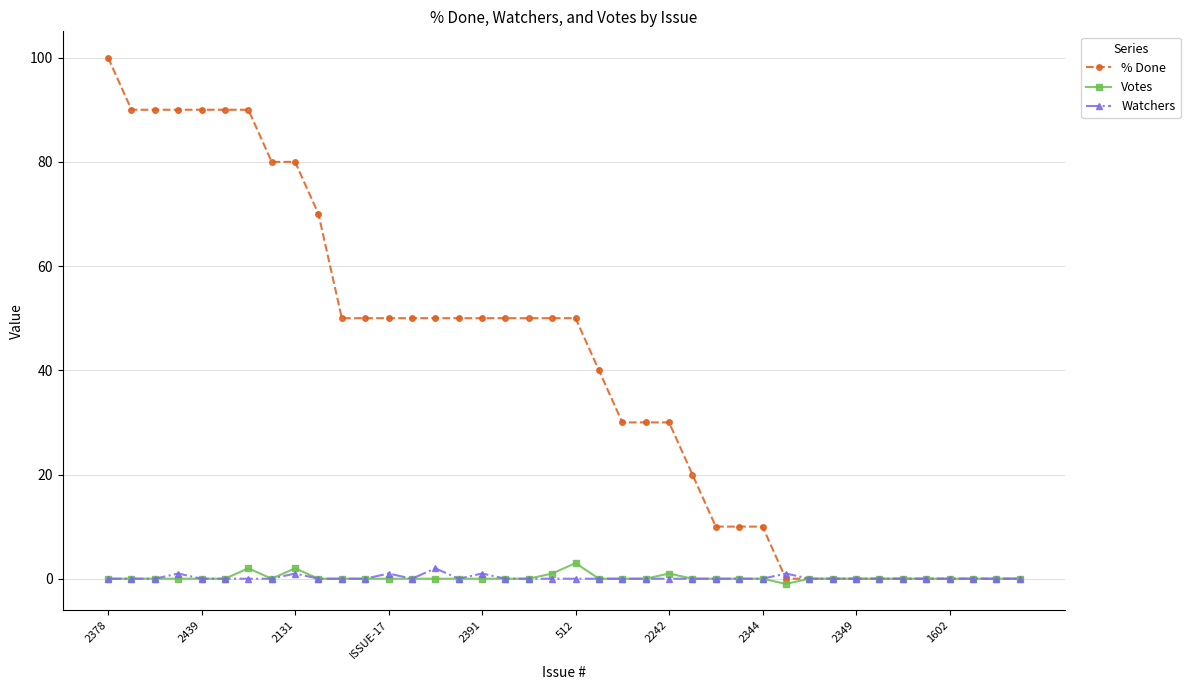

At how many categories does at least one series exceed 37?

22